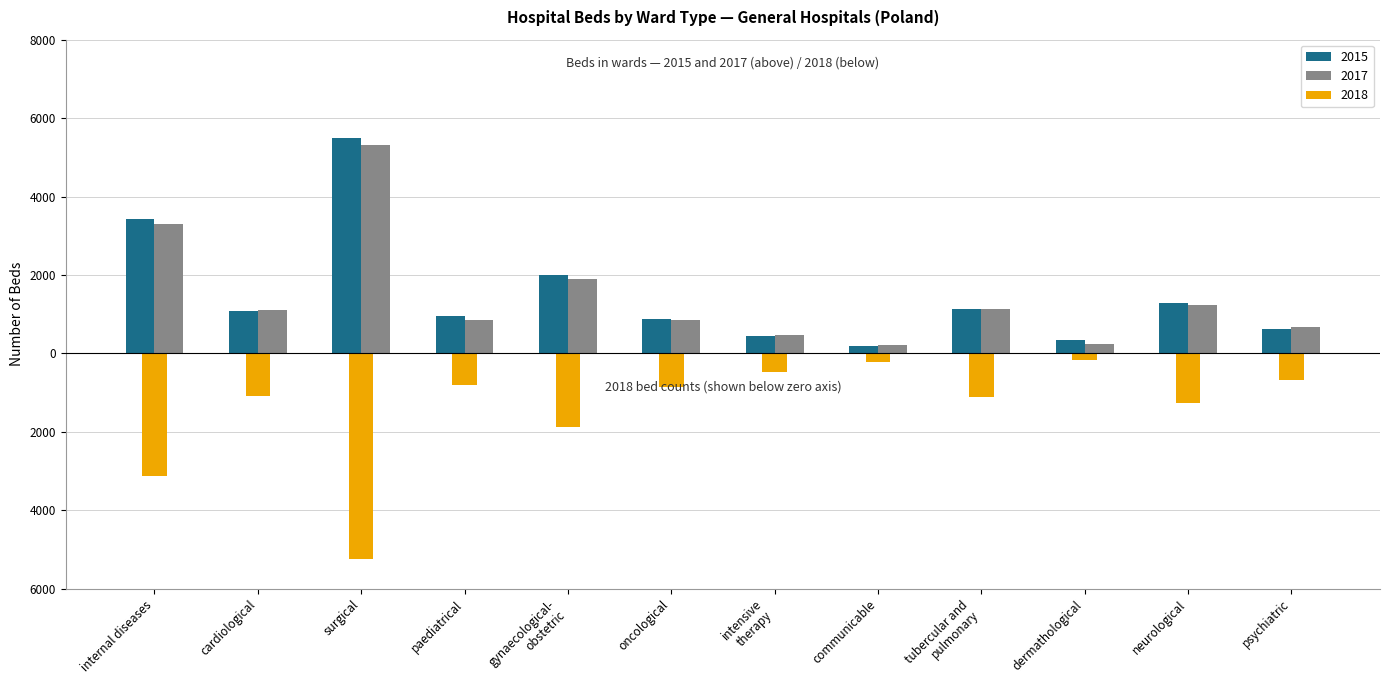

What are all the series names shown in the legend?

2015, 2017, 2018